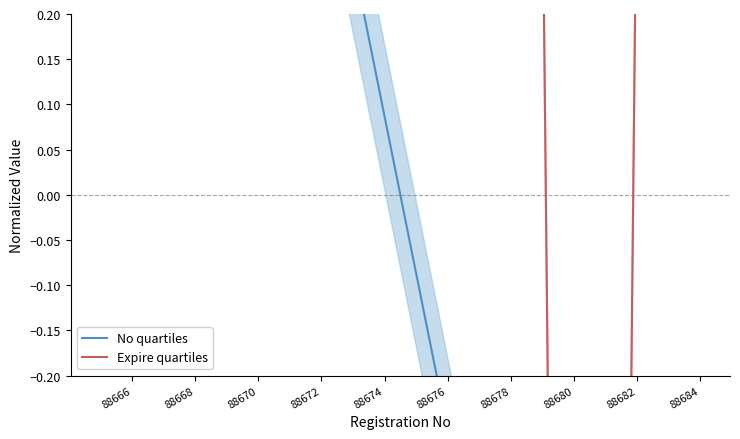

Which series ends up on top after the final intersection of No quartiles and Expire quartiles?

No quartiles